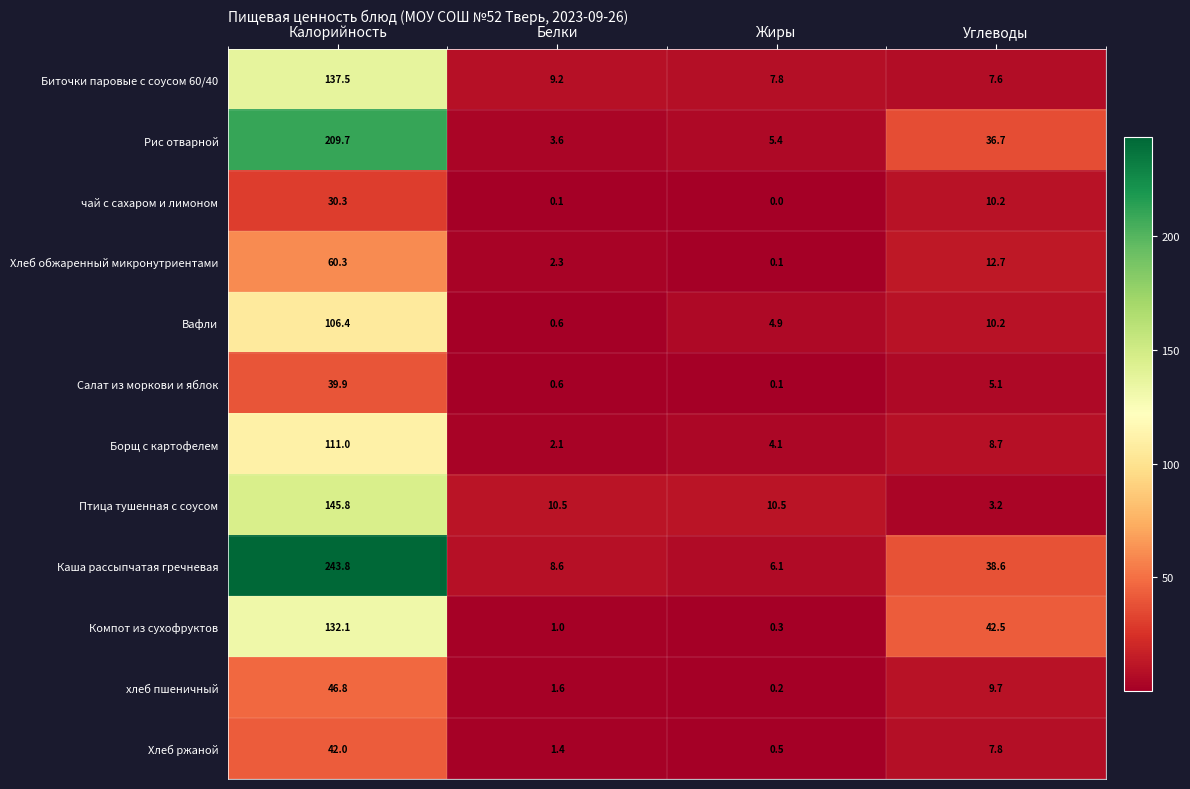

Which series has the largest total across all categories?

Каша рассыпчатая гречневая